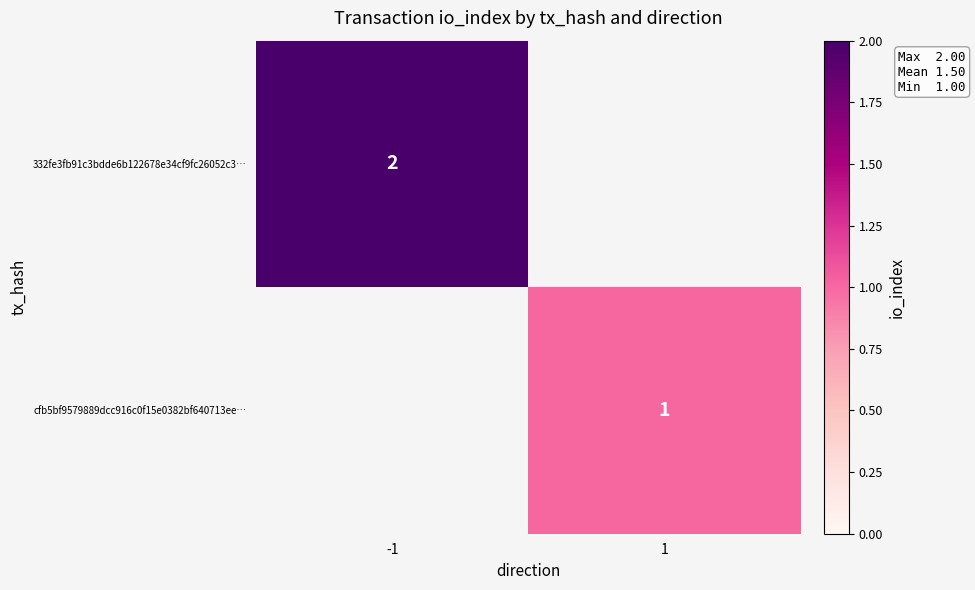

Is the value of cfb5bf9579889dcc916c0f15e0382bf640713ee… at 1 greater than the value of 332fe3fb91c3bdde6b122678e34cf9fc26052c3… at -1?

No